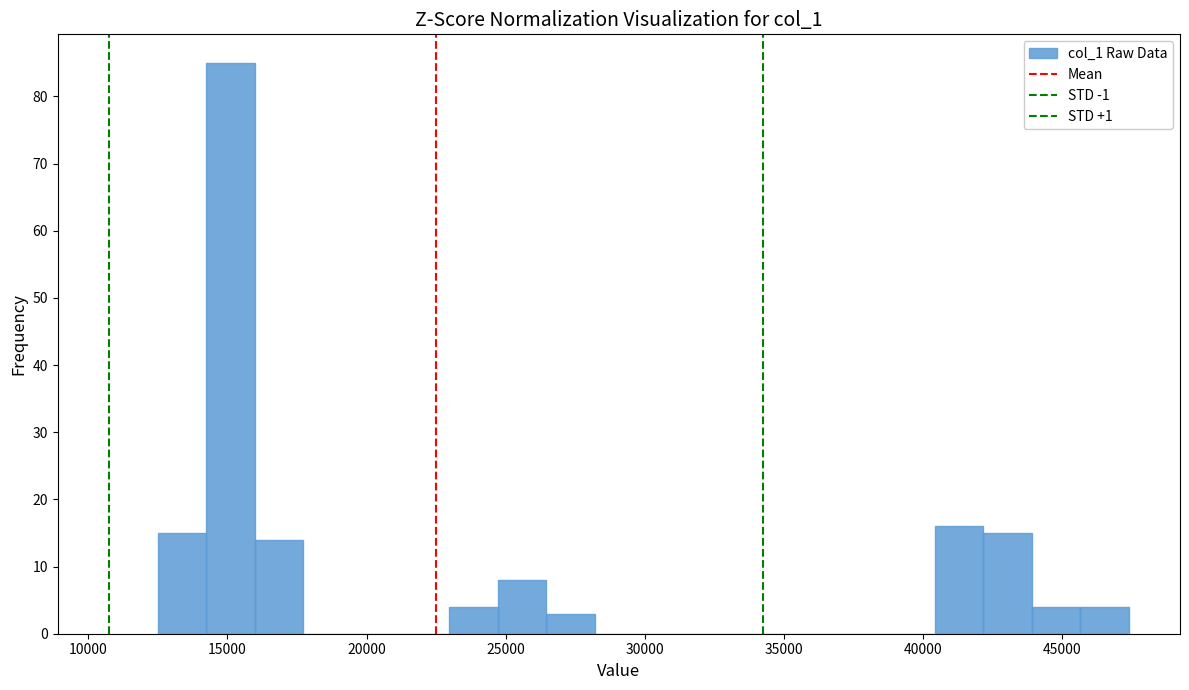

Read against the x-axis, roughly where is the centre of the tallest bar?

15000